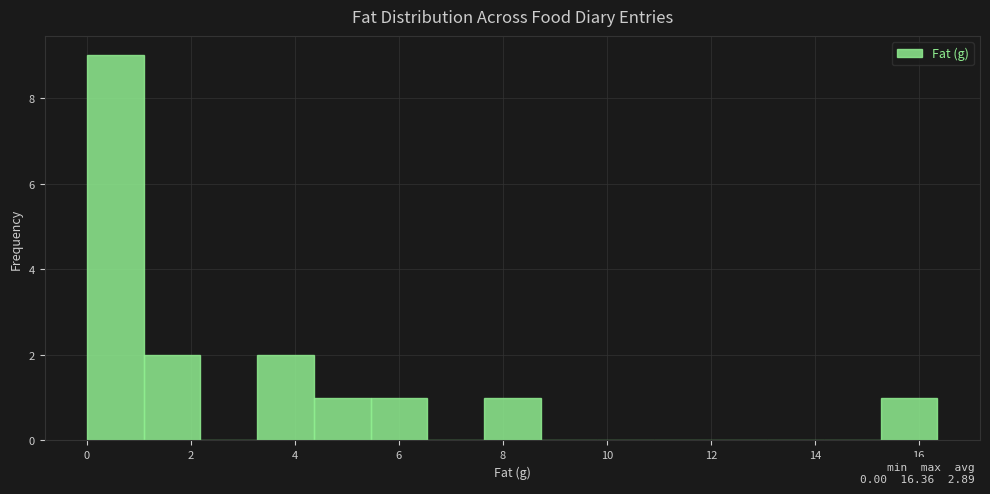

What is the height of the bar covering 3.2 to 4.4 on the x-axis? Neither the bar edges nor the heights are printed on the chart, so give them approximately, as read against the axes.

2